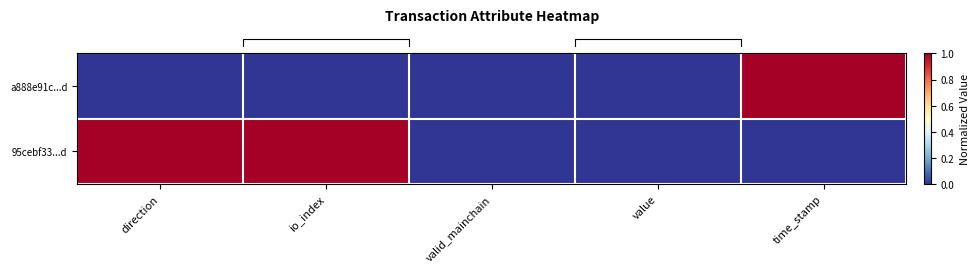

At which category does the chart reach its minimum across all series?

direction